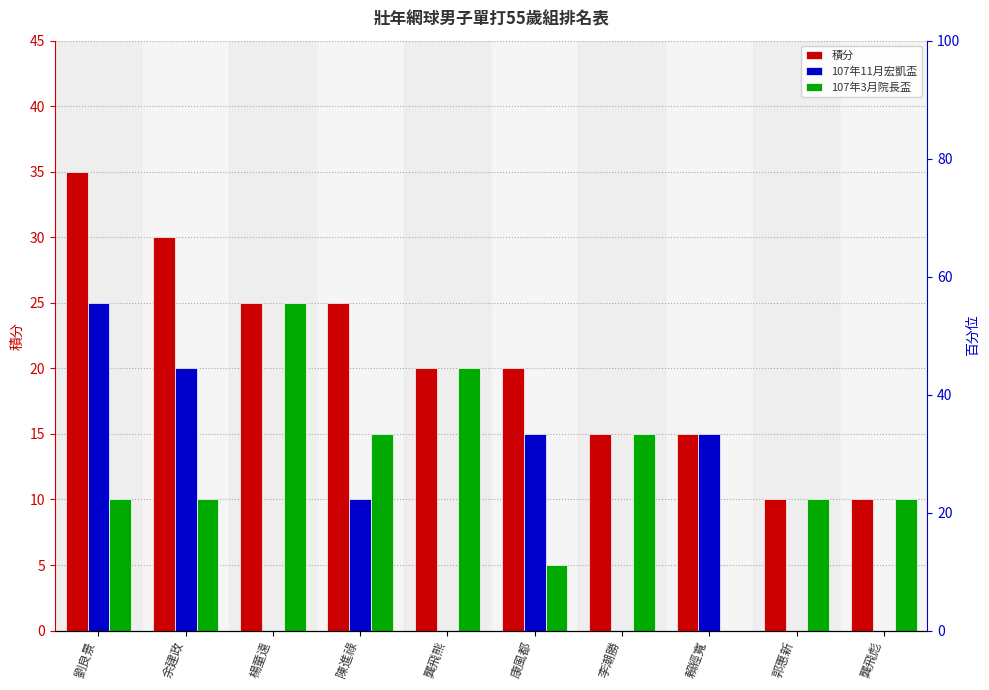

What is the total value across all series at 李潮勝?

30